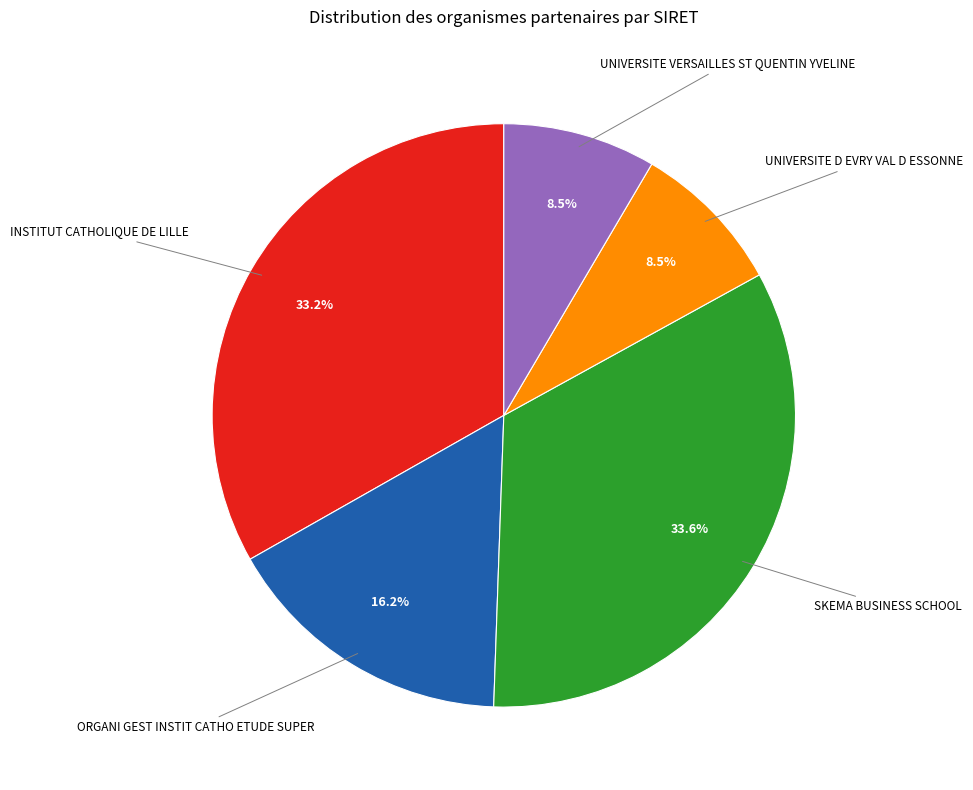

To the nearest percent, what is the difference between the largest and smallest slice percentages?

25%